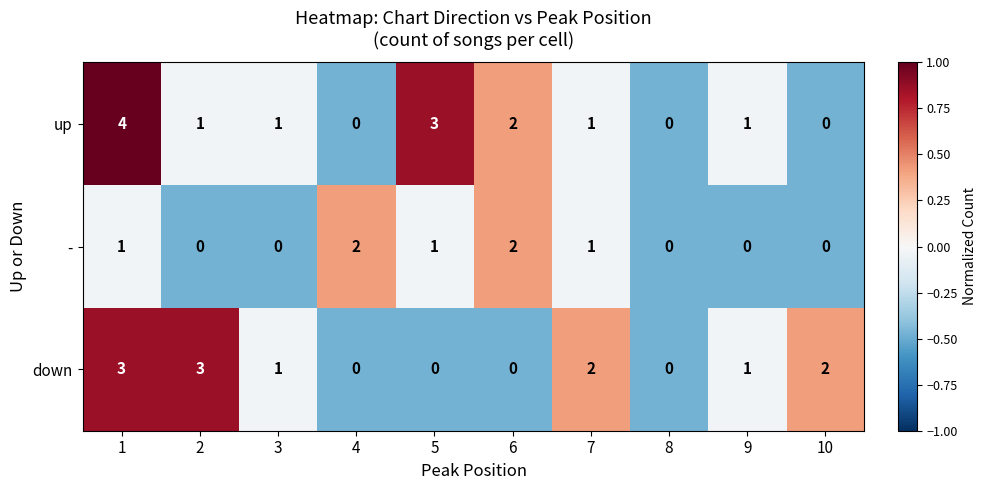

True or false: - has a value of 2 at 6.

True